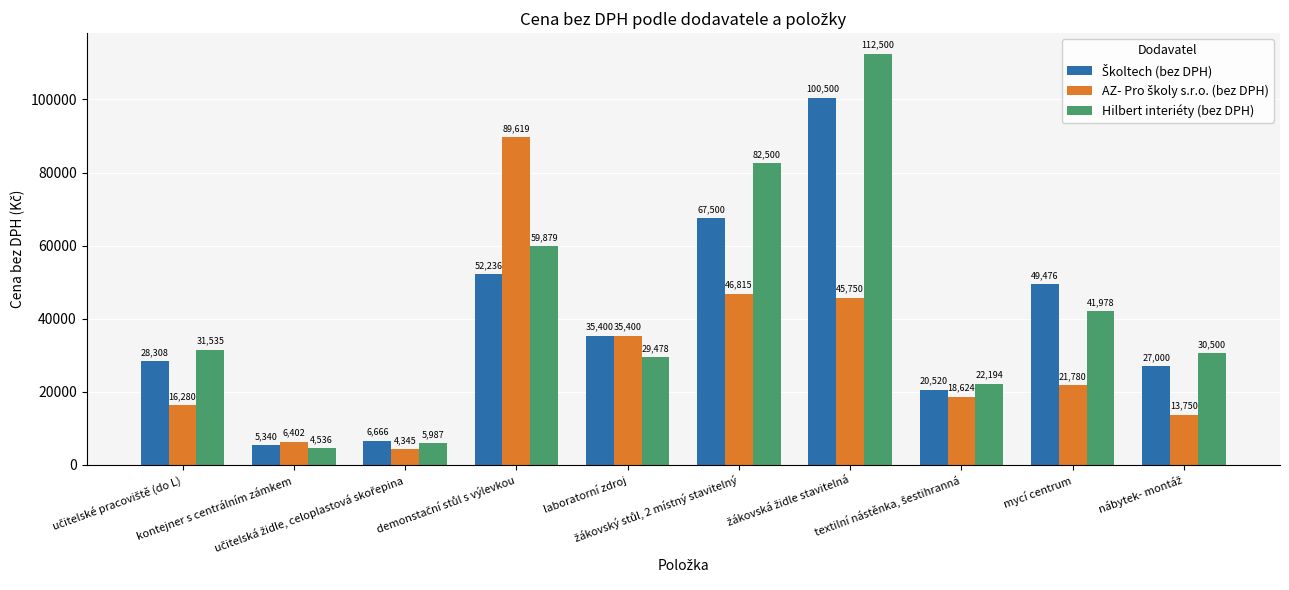

At how many categories does at least one series exceed 40233?

4